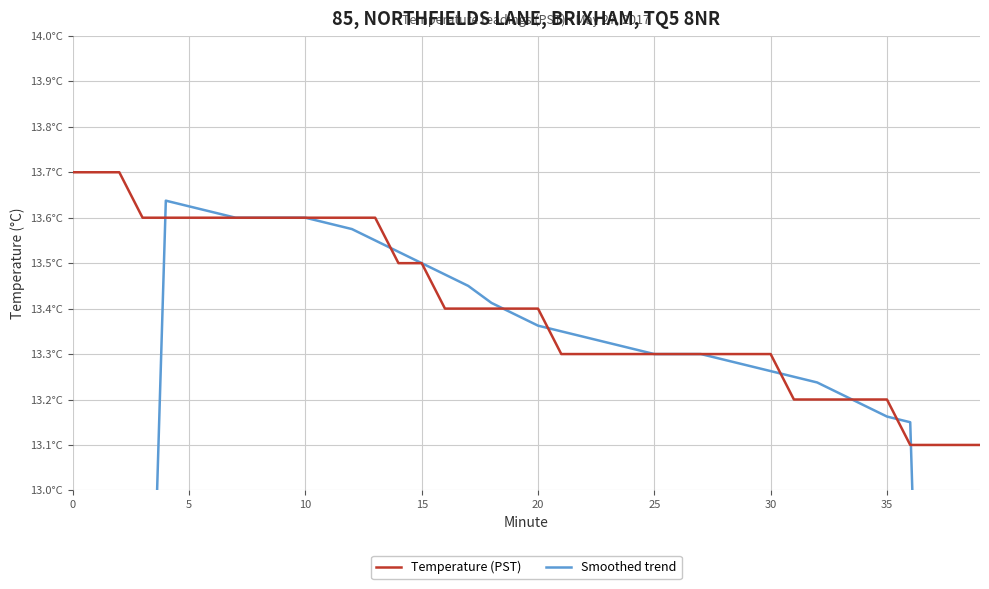

Is the value of Smoothed trend at 24 greater than the value of Temperature (PST) at 10?

No